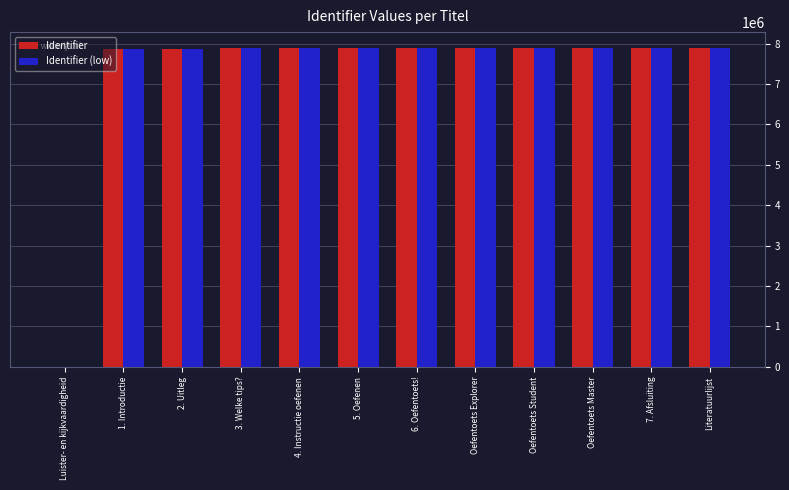

What is the sum of all Identifier (low) values?

86699985